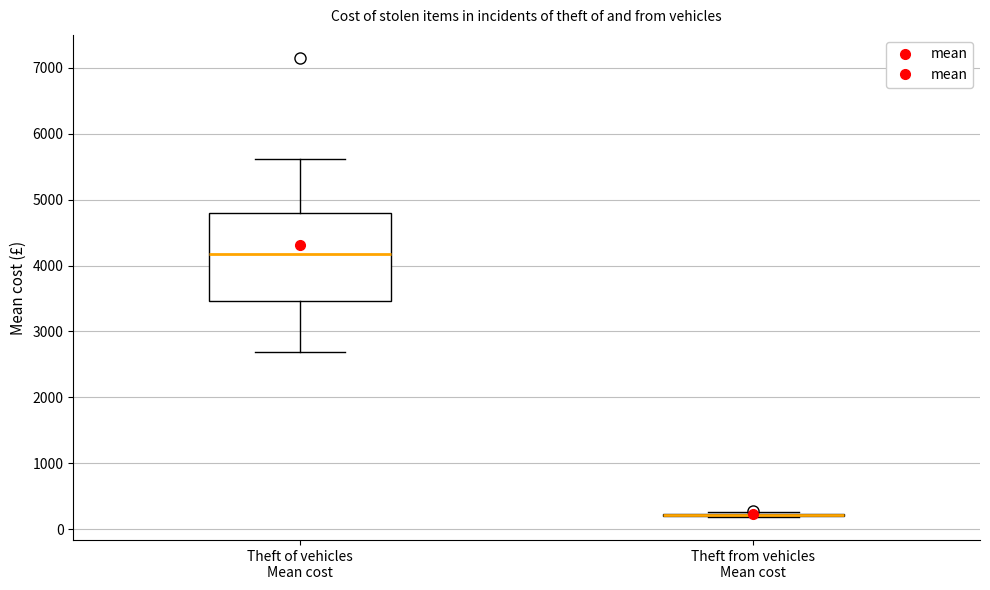

Reading left to right, transcribe this box plot: for each box, give where its median line is, the range the box spans, and where its two whiskers end, as read against the y-axis. The values are not printed on the chart, so give them approximately, as read against the axis.

Theft of vehicles Mean cost: median 4200, box 3500 to 4800, whiskers 2700 to 5600
Theft from vehicles Mean cost: box collapsed to a line at 200, whiskers 200 to 300